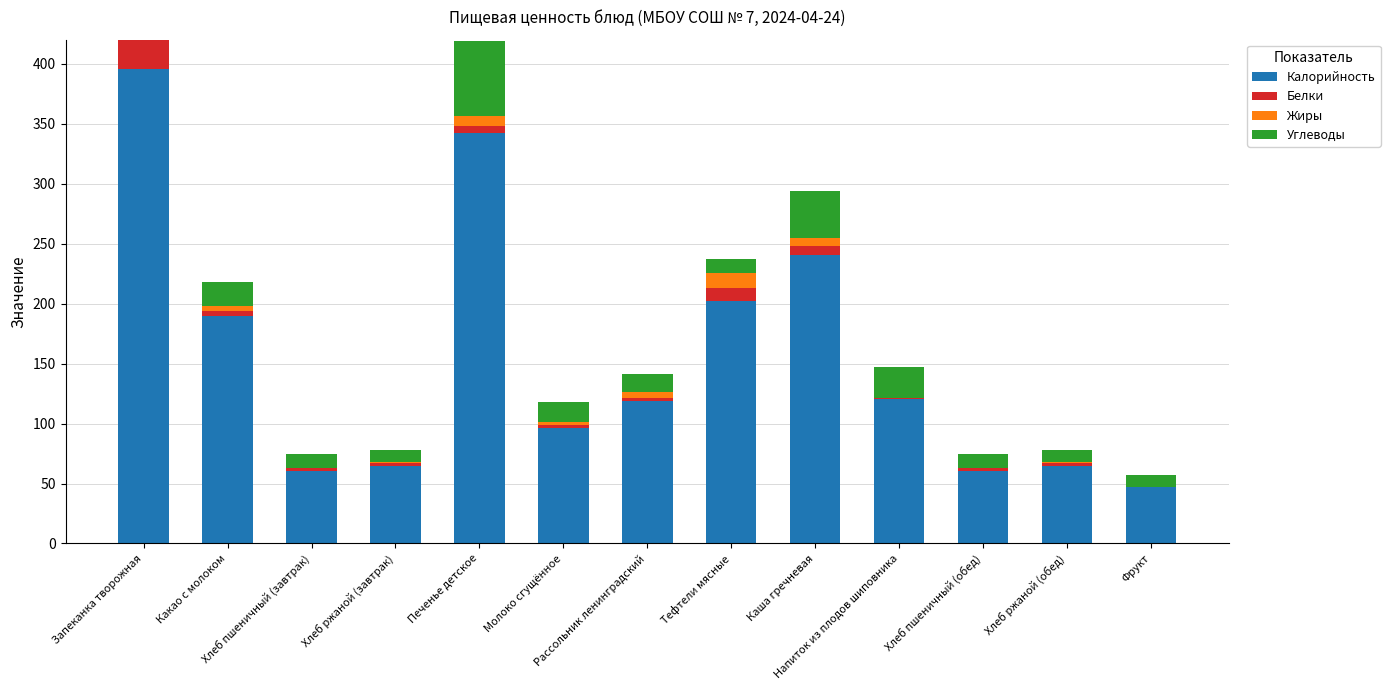

What are all the series names shown in the legend?

Калорийность, Белки, Жиры, Углеводы